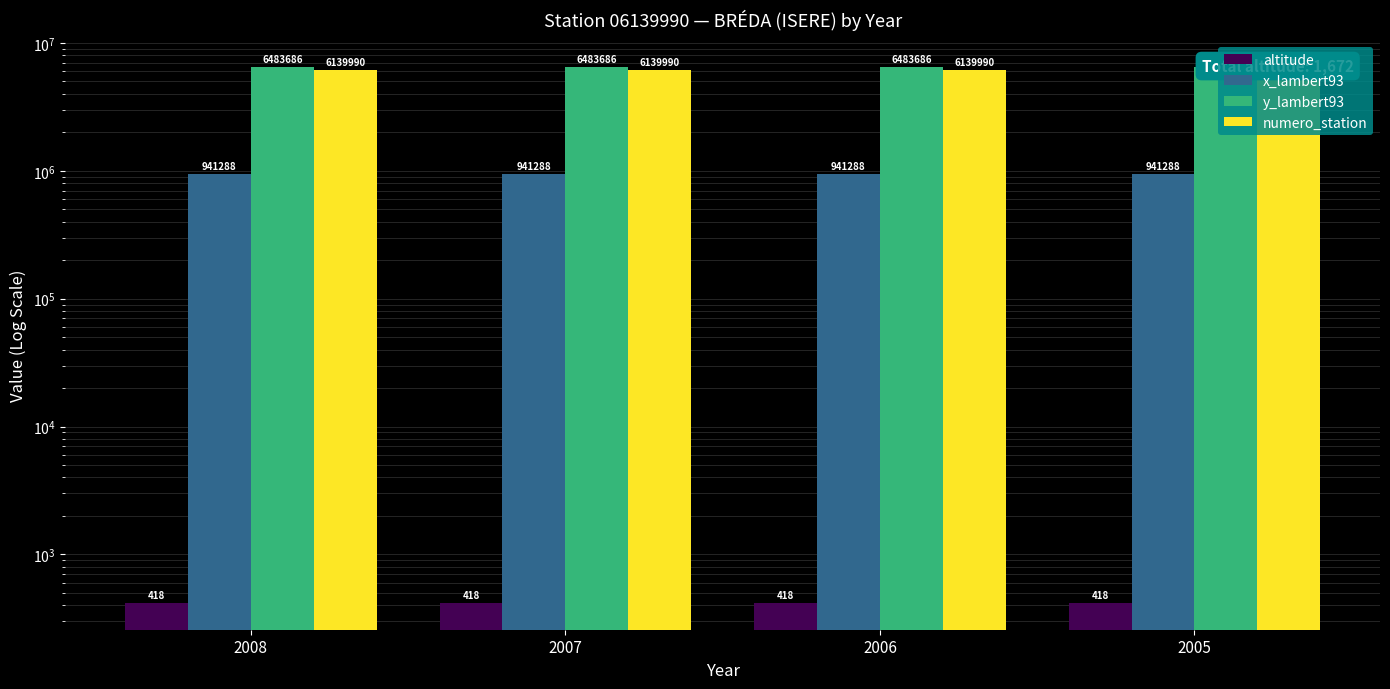

How many series are shown in this chart?

4